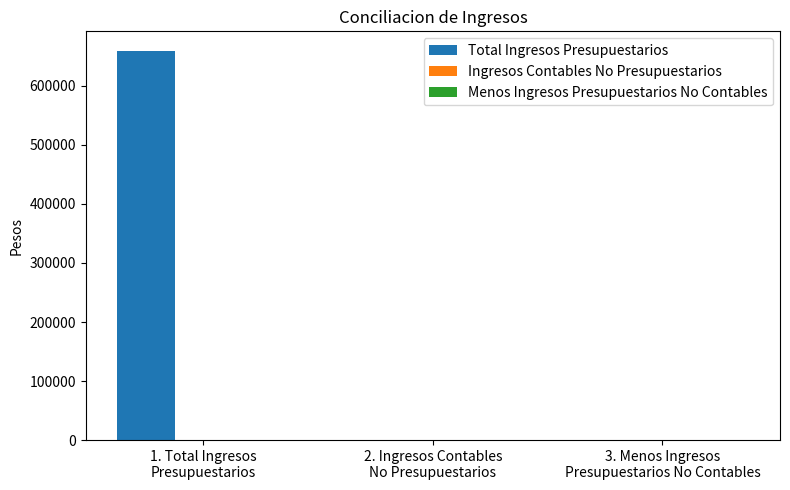

What is the sum of all values?

659430